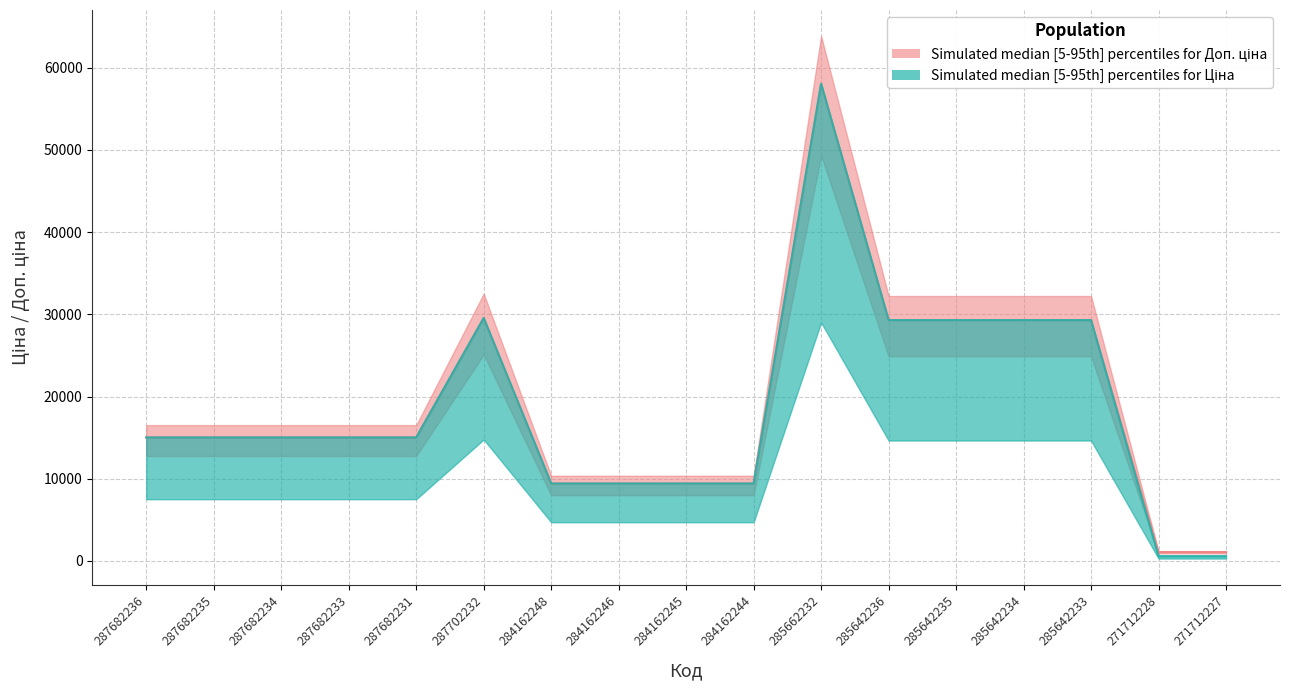

Which category has the highest value in the Ціна series?

285662232